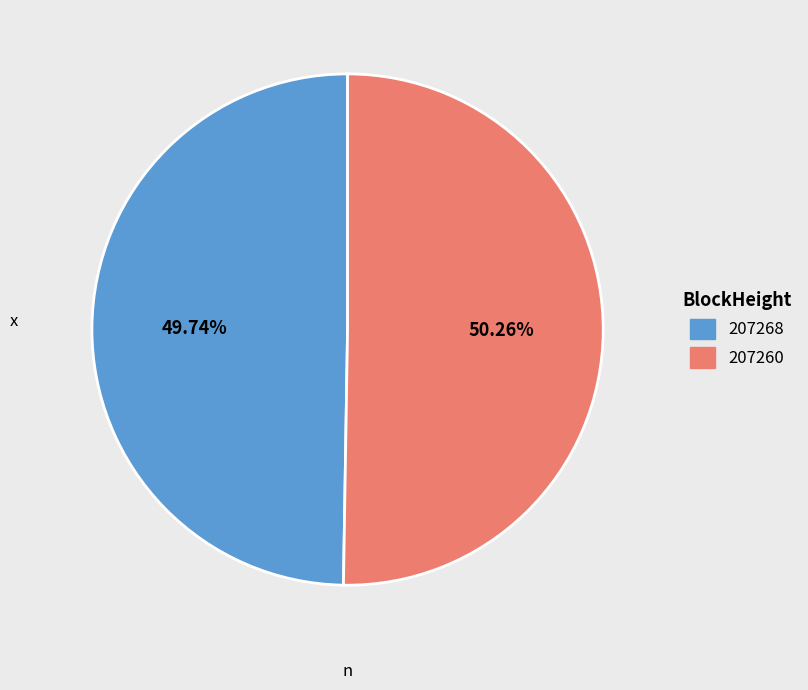

What is the ratio of the value at 207260 to the value at 207268?

1.0